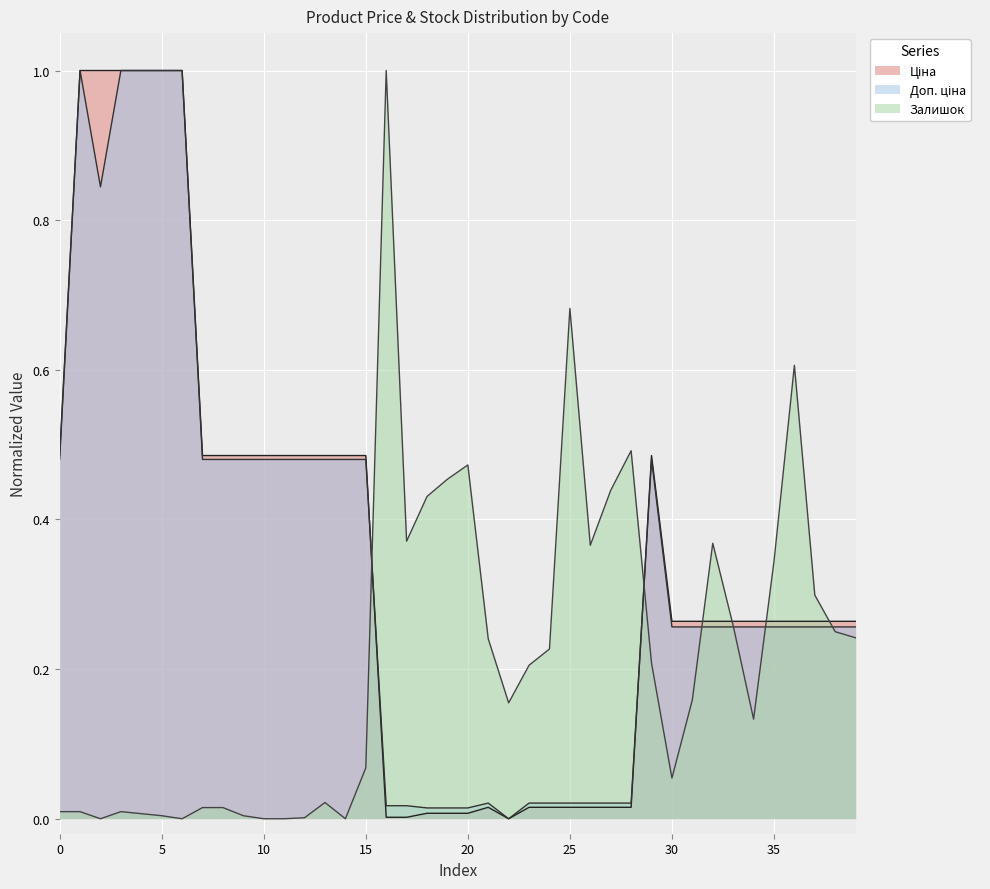

What is the value of the Залишок point at the 33rd from the left?

0.4